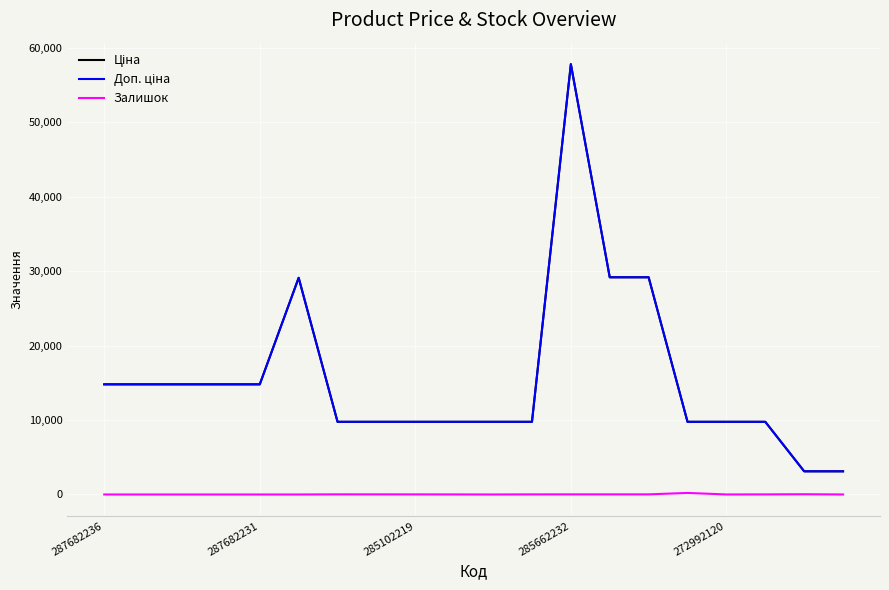

What is the greatest value displayed?

57826.2